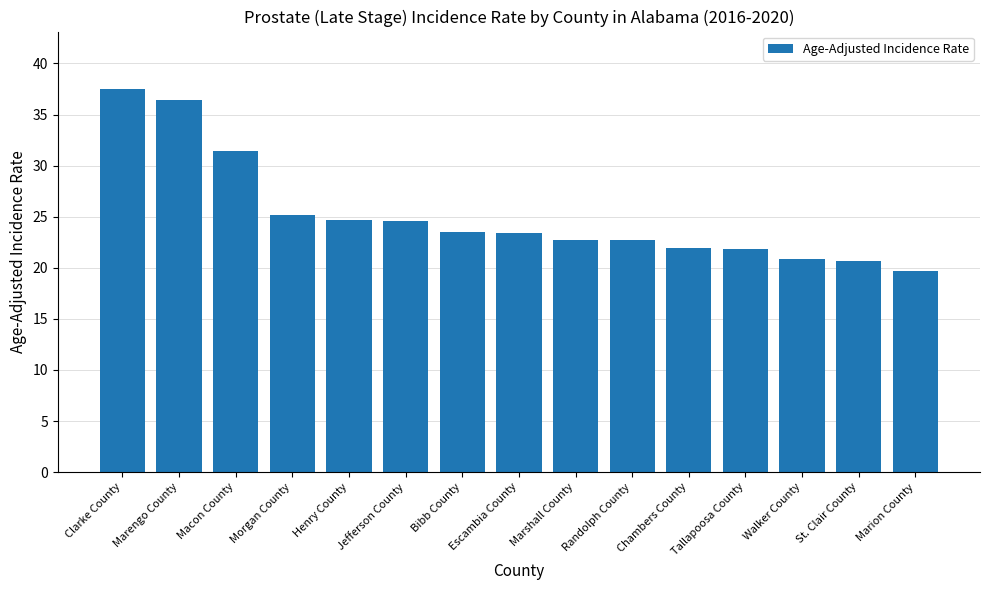

Between St. Clair County and Marshall County, which is larger?

Marshall County